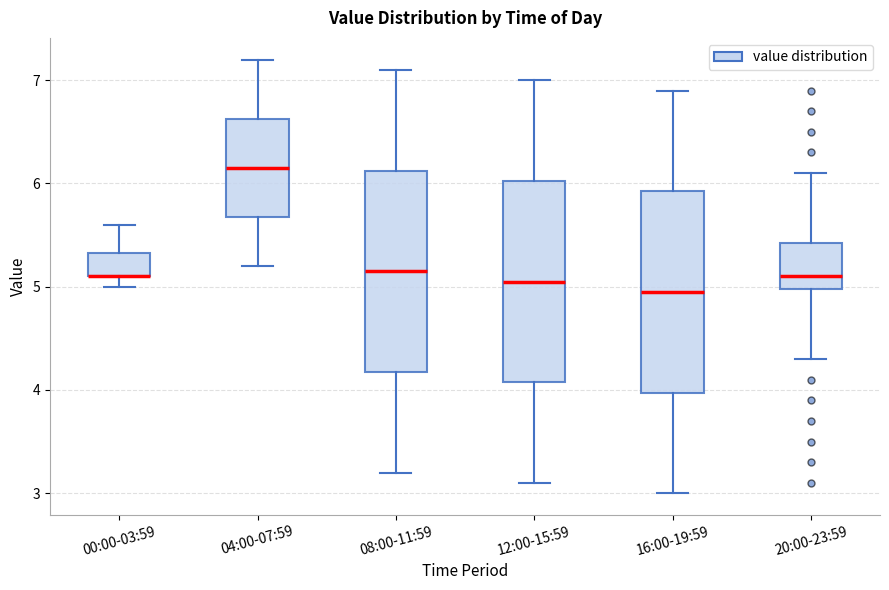

Reading left to right, transcribe this box plot: for each box, give where its median line is, the range the box spans, and where its two whiskers end, as read against the y-axis. The values are not printed on the chart, so give them approximately, as read against the axis.

00:00-03:59: median 5.1 (drawn on the box's lower edge), box 5.1 to 5.3, whiskers 5.0 to 5.6
04:00-07:59: median 6.2, box 5.7 to 6.6, whiskers 5.2 to 7.2
08:00-11:59: median 5.2, box 4.2 to 6.1, whiskers 3.2 to 7.1
12:00-15:59: median 5.1, box 4.1 to 6.0, whiskers 3.1 to 7.0
16:00-19:59: median 5.0, box 4.0 to 5.9, whiskers 3.0 to 6.9
20:00-23:59: median 5.1, box 5.0 to 5.4, whiskers 4.3 to 6.1